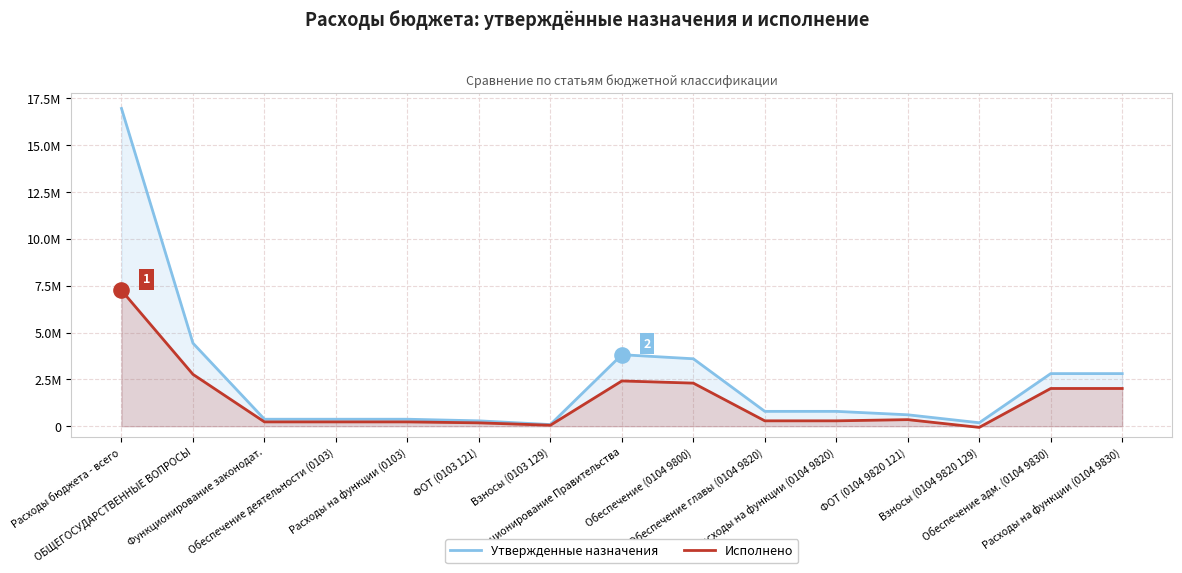

At which category is the sum across all series the highest?

Расходы бюджета - всего